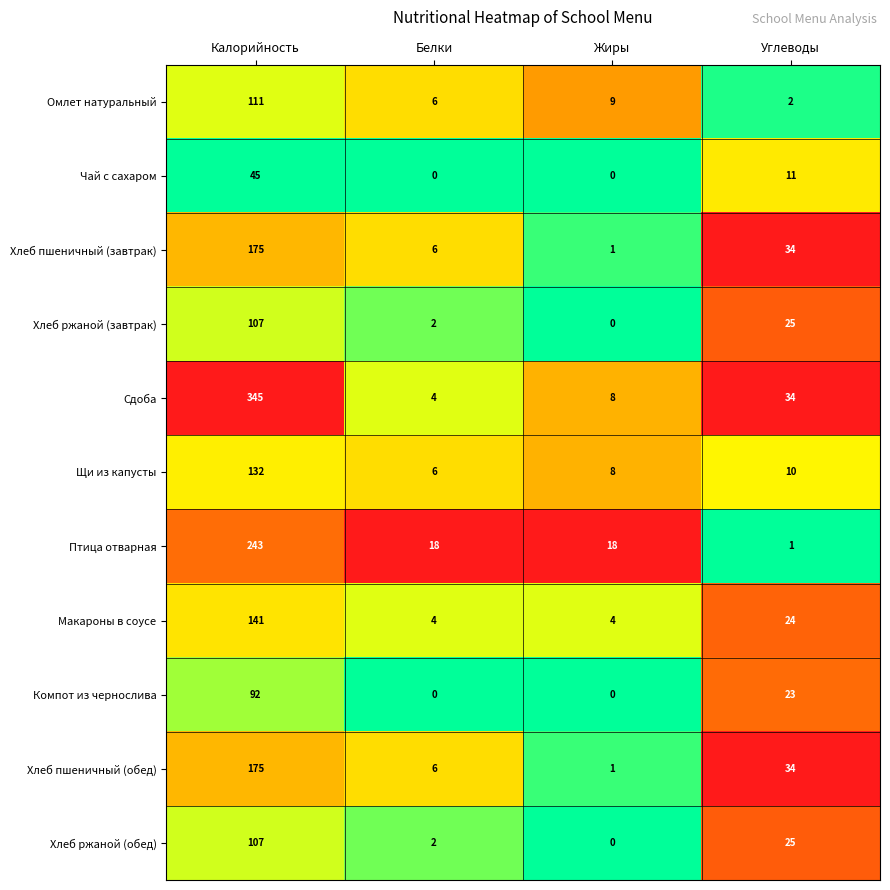

True or false: Птица отварная has a value of 31 at Жиры.

False